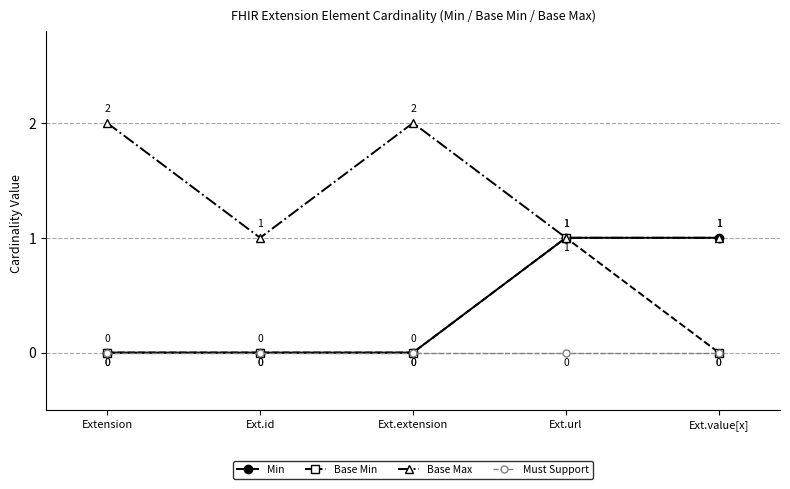

How many lines are shown in the chart?

4